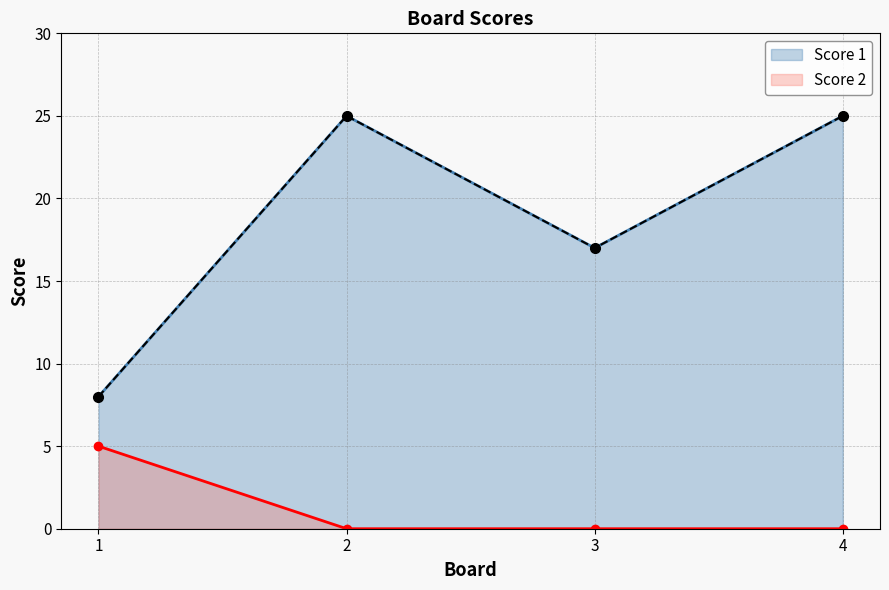

How many lines are shown in the chart?

2